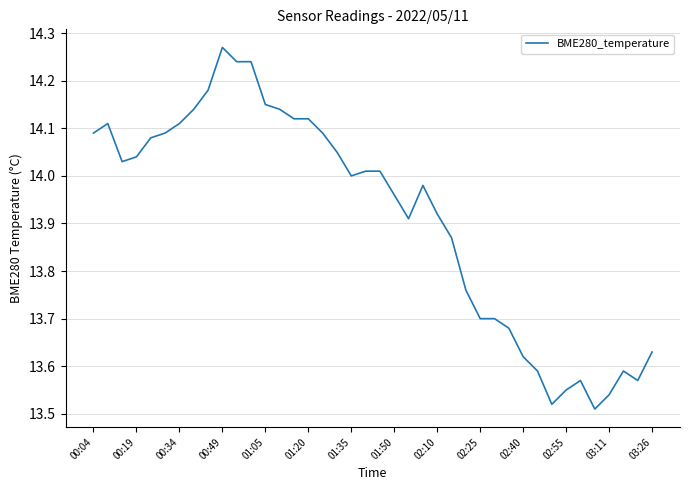

What is the difference between the maximum and minimum values?

0.8